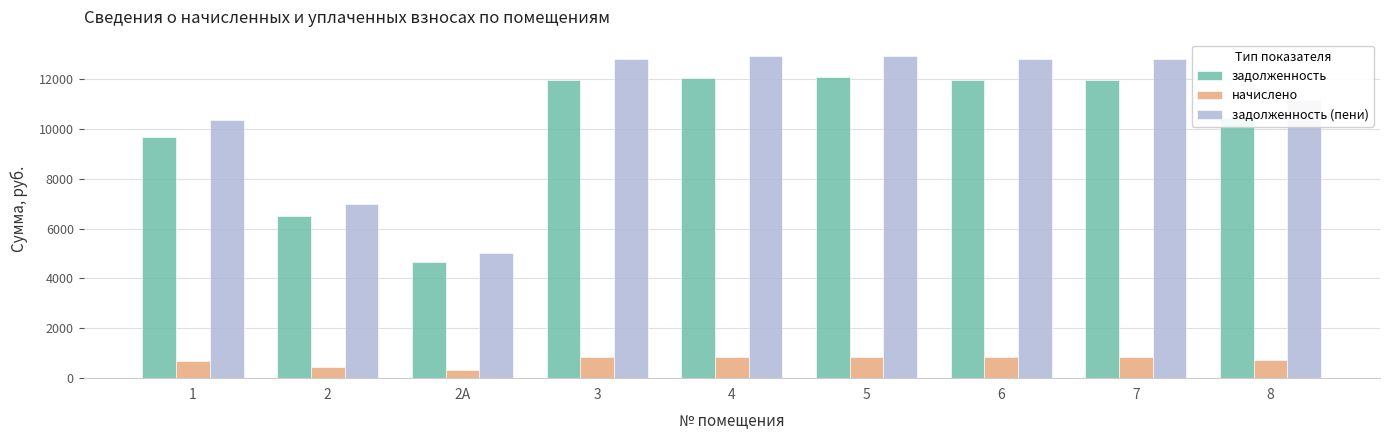

What are all the series names shown in the legend?

задолженность, начислено, задолженность (пени)